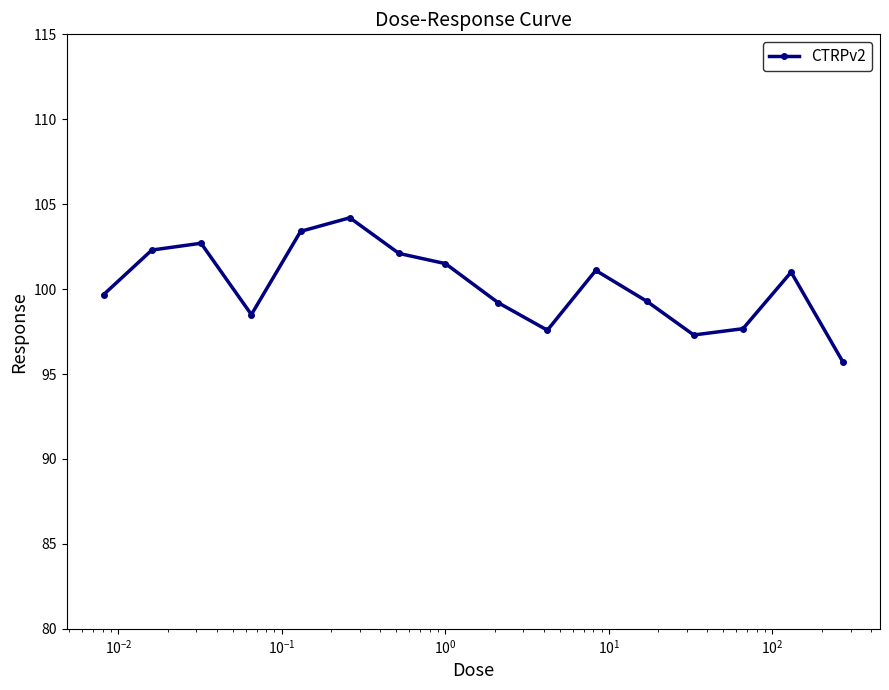

What is the sum of all values?

1603.2